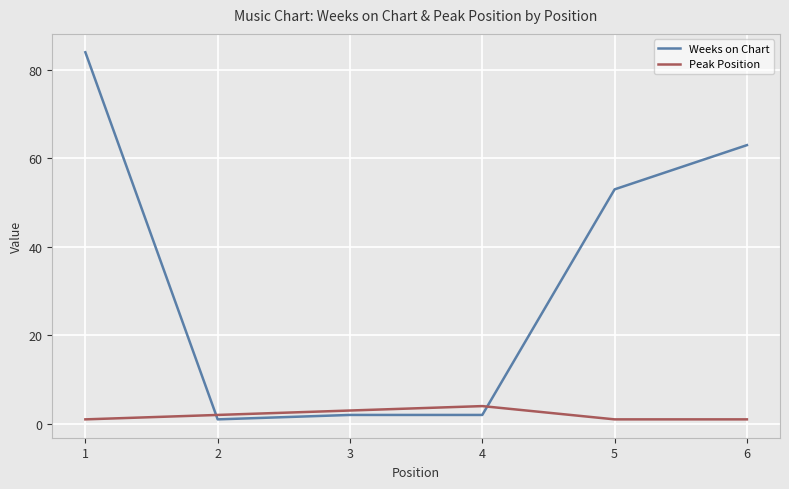

At 4, list the series in order from largest to smallest.

Peak Position, Weeks on Chart